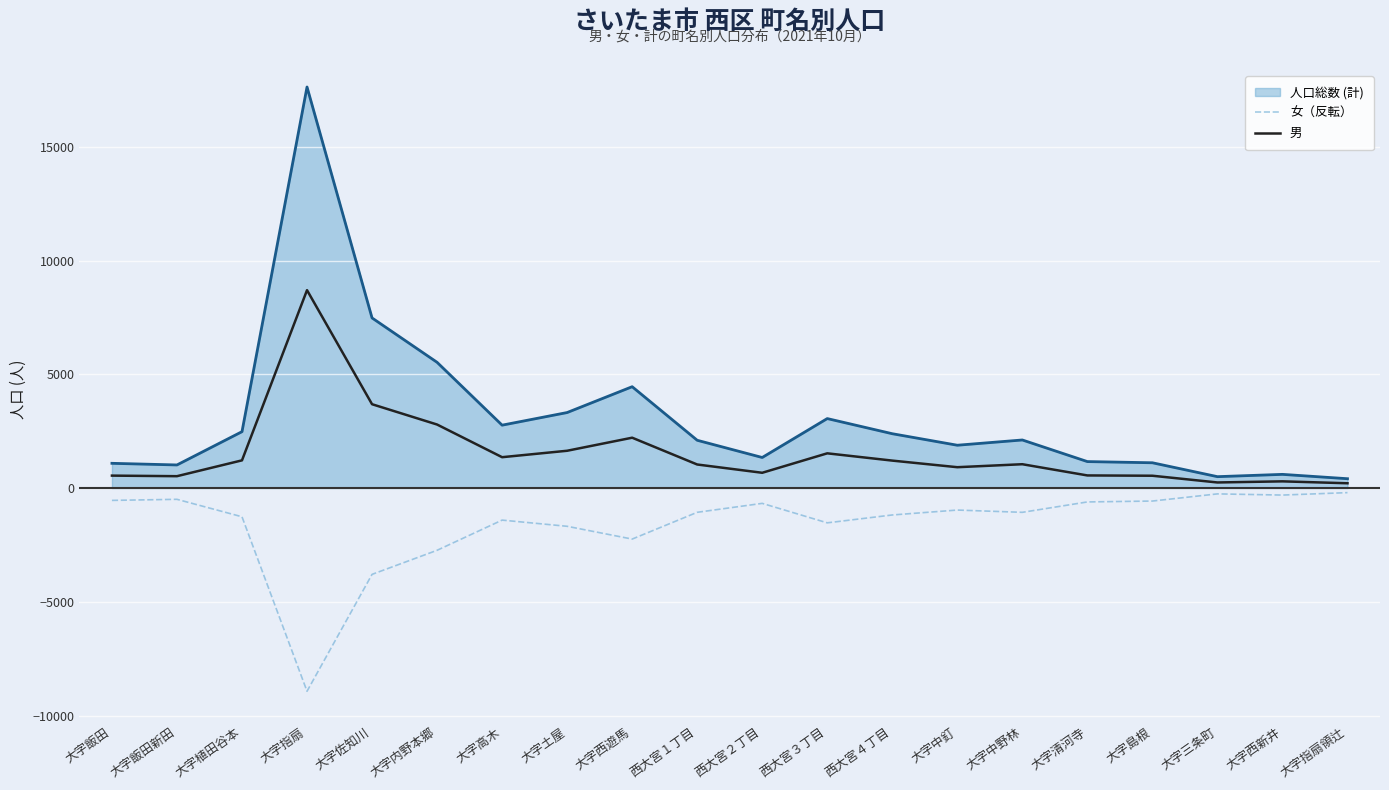

Is it true that 女（反転） equals -1488 at 大字内野本郷?

False